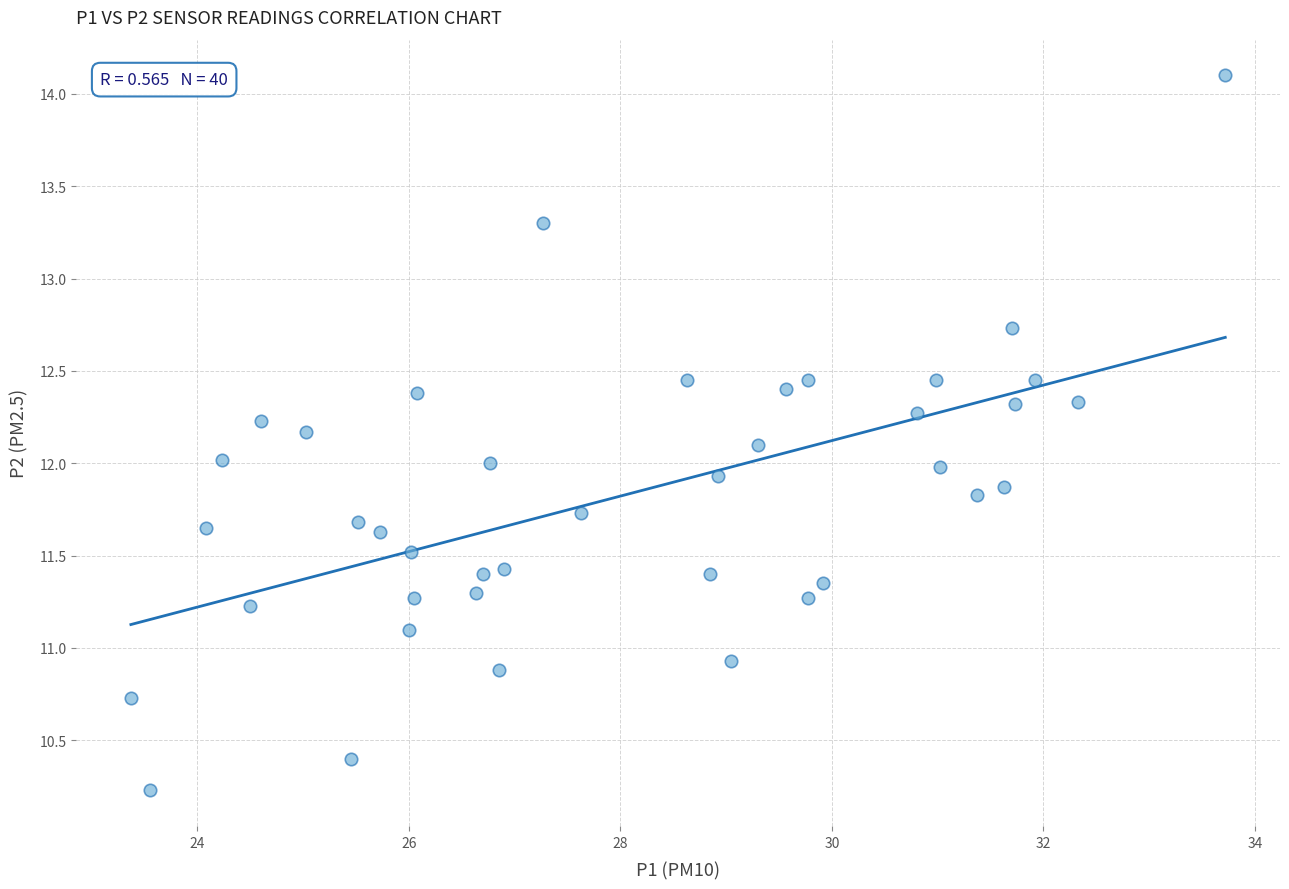

What is the range of Y values (max minus min)?

3.9